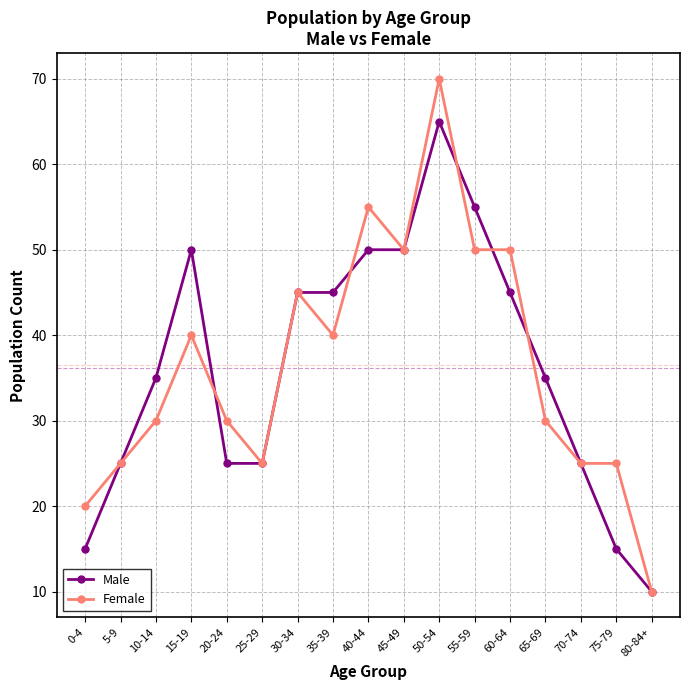

True or false: Female has a value of 25 at 30-34.

False